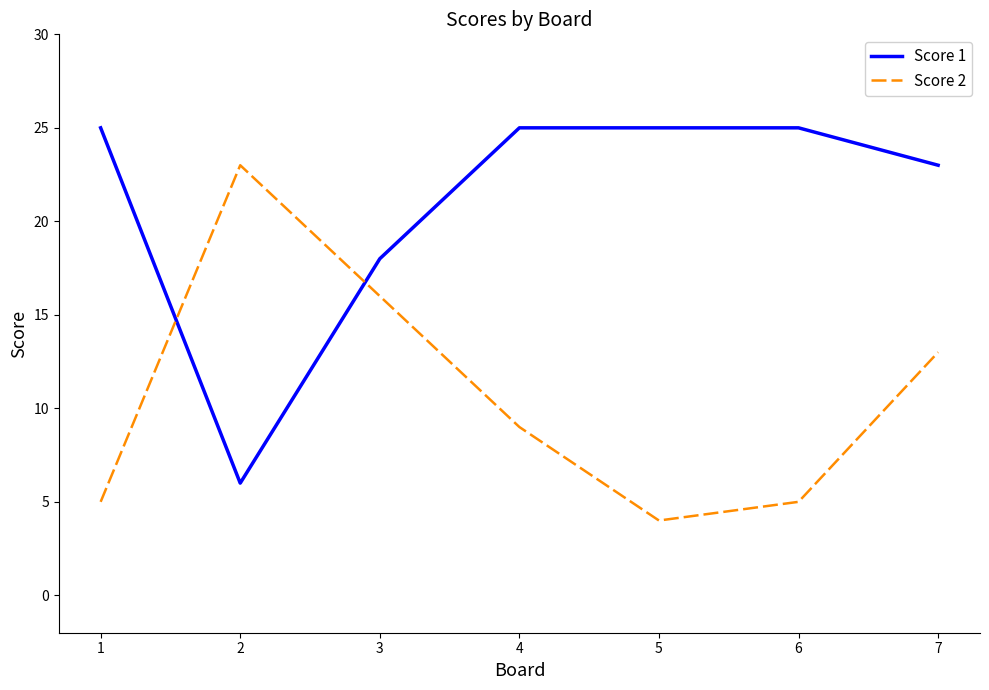

What is the maximum value for Score 1?

25